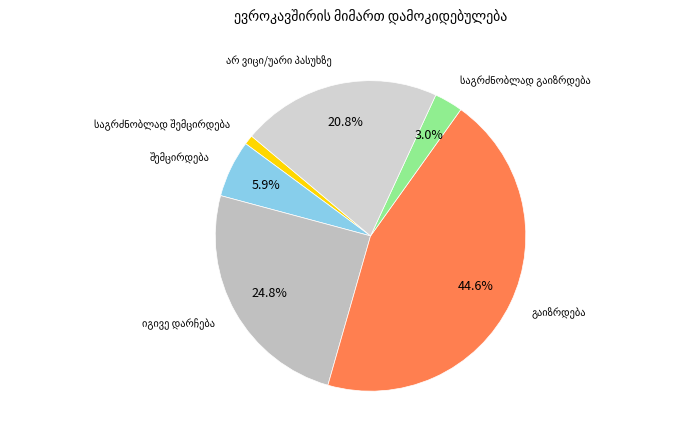

To the nearest percent, what is the difference between the largest and smallest slice percentages?

44%